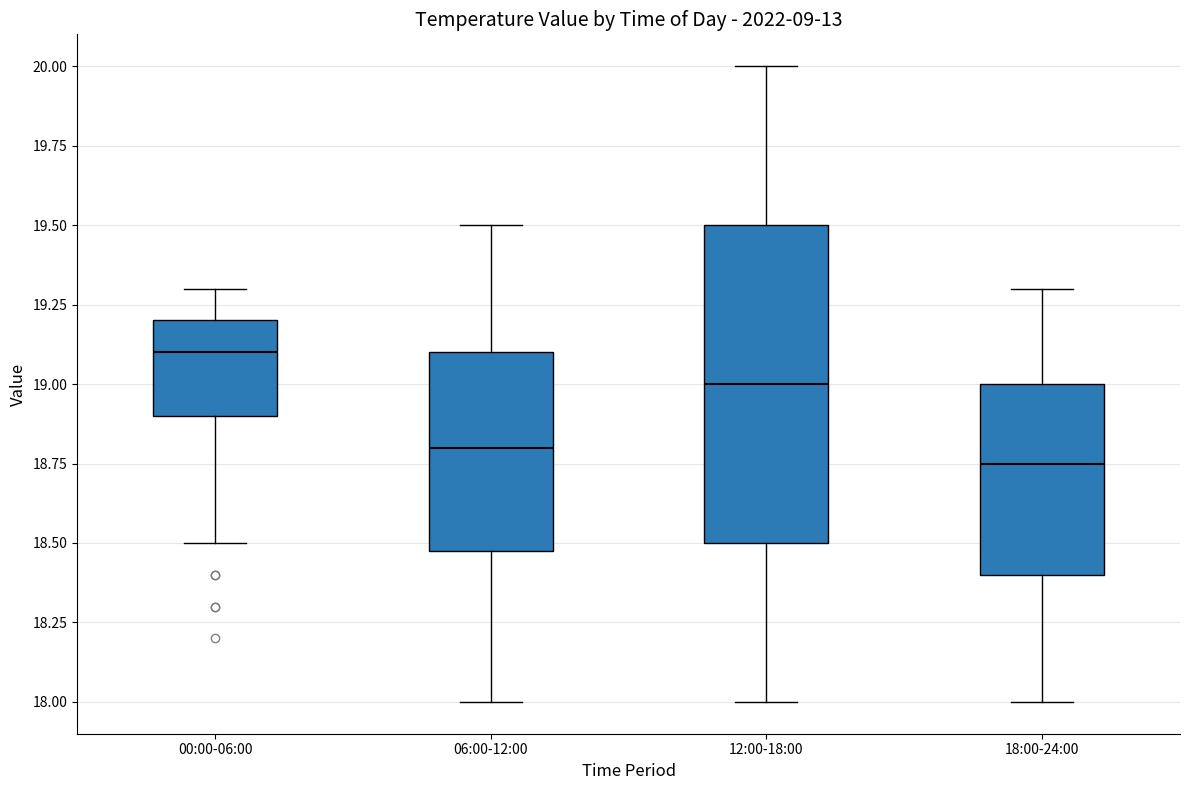

Reading left to right, read every box against the y-axis: the position of its median line, the range the box covers, and the ends of its whiskers. The values are not printed on the chart, so give them approximately, as read against the axis.

00:00-06:00: median 19.10, box 18.90 to 19.20, whiskers 18.50 to 19.30
06:00-12:00: median 18.80, box 18.50 to 19.10, whiskers 18.00 to 19.50
12:00-18:00: median 19.00, box 18.50 to 19.50, whiskers 18.00 to 20.00
18:00-24:00: median 18.75, box 18.40 to 19.00, whiskers 18.00 to 19.30